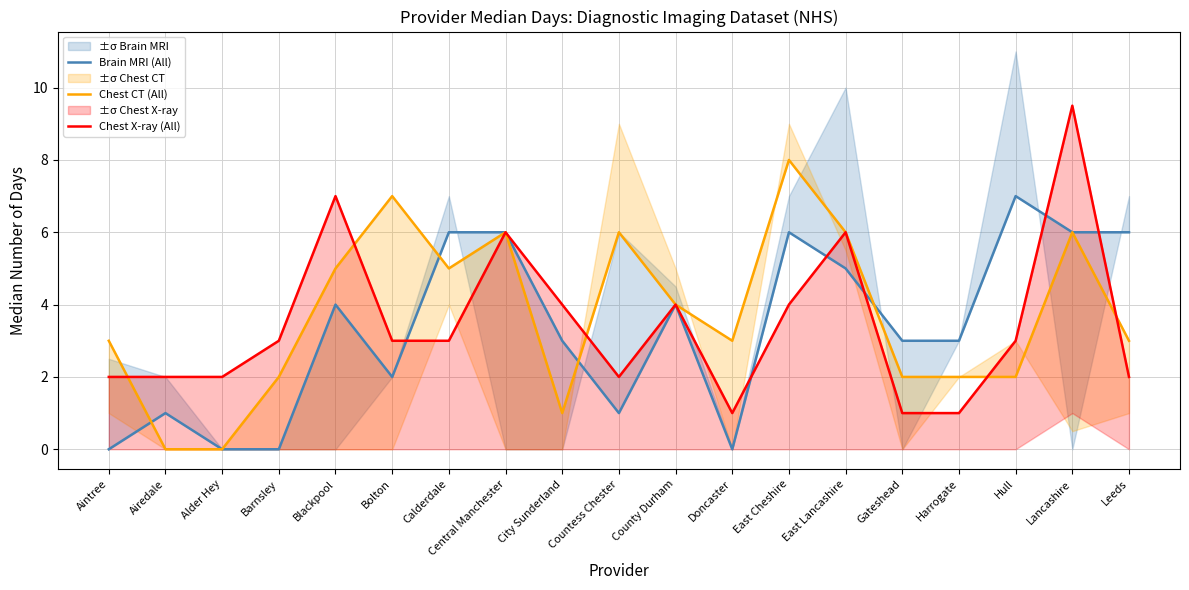

List the series in order of their overall mean, highest first.

Chest CT (All), Chest X-ray (All), Brain MRI (All)